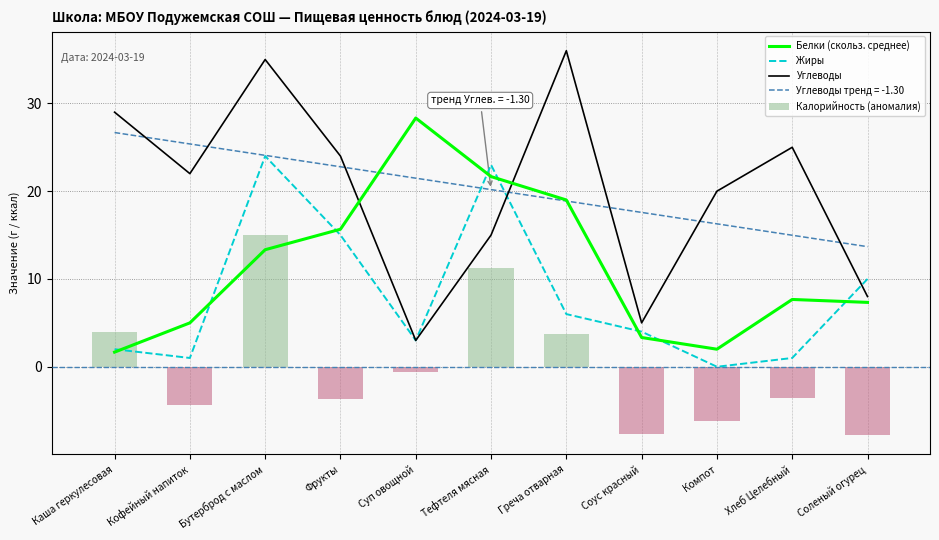

At which category is the sum across all series the highest?

Бутерброд с маслом